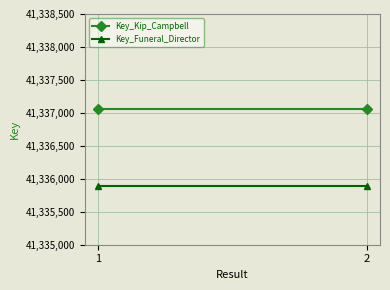

What is the maximum value for Key_Funeral_Director?

41335885